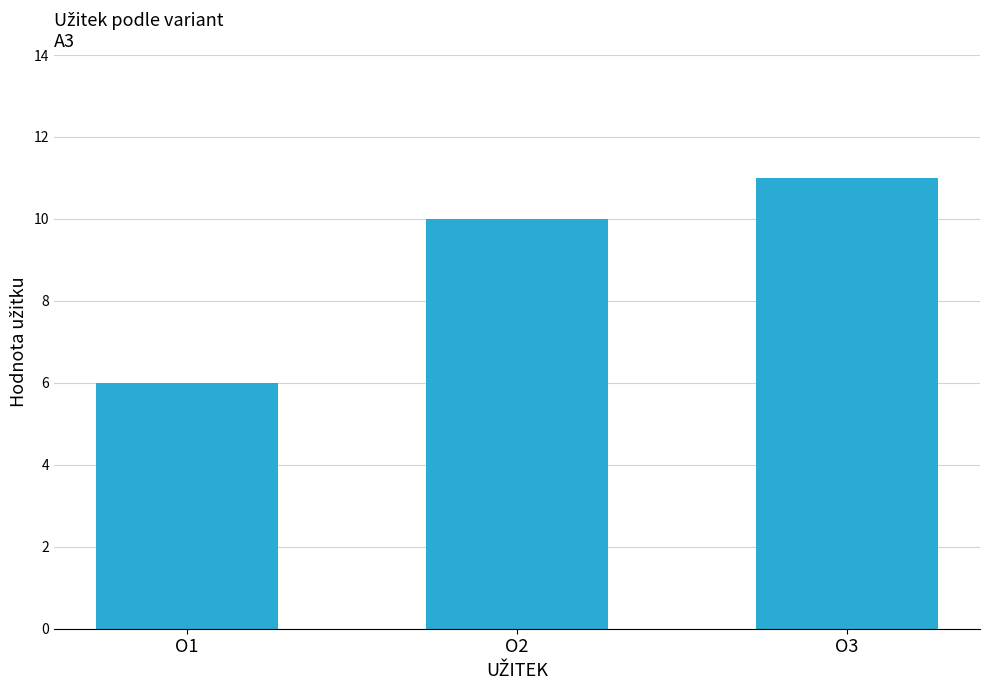

Rank the categories by value from highest to lowest.

O3, O2, O1